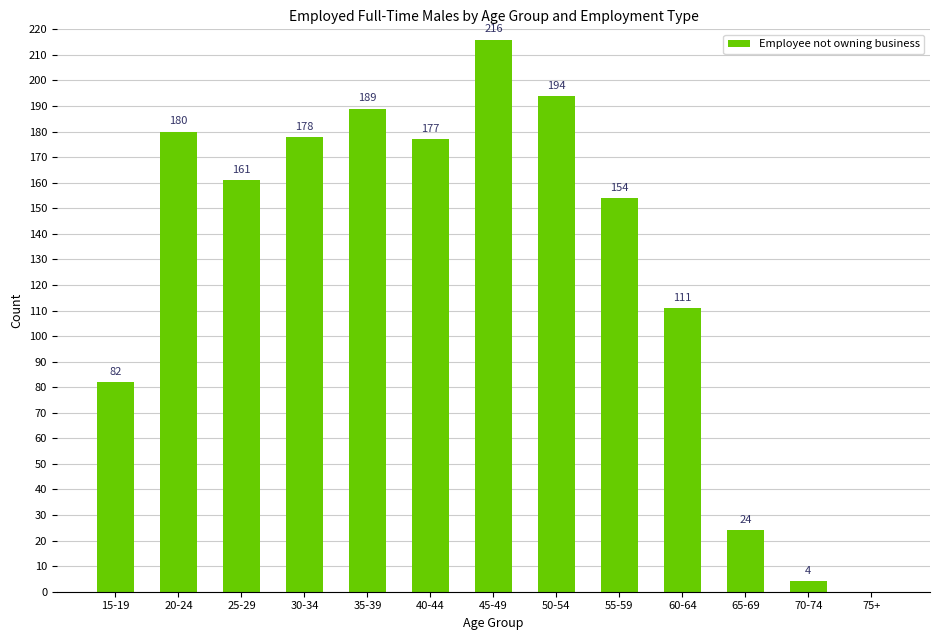

The chart shows a value of 25 at 60-64. True or false?

False